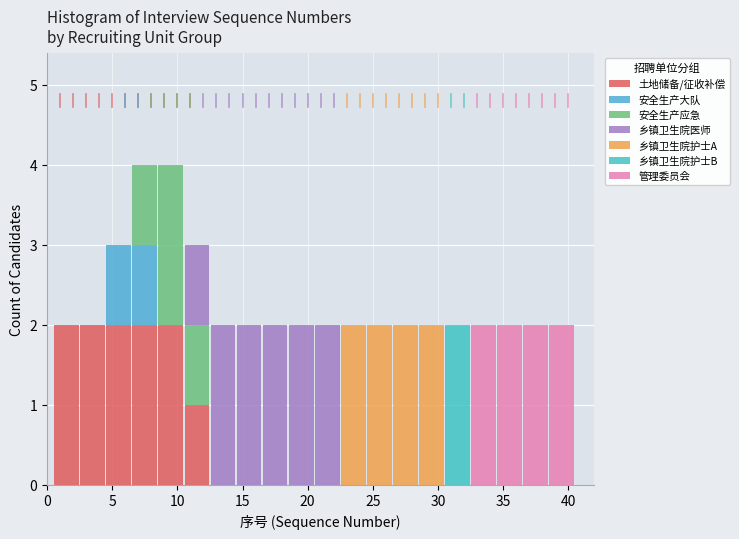

What is the total height of the stacked bar covering 20.5 to 22.5 on the x-axis? The values are not printed on the chart, so give them approximately, as read against the axis.

2